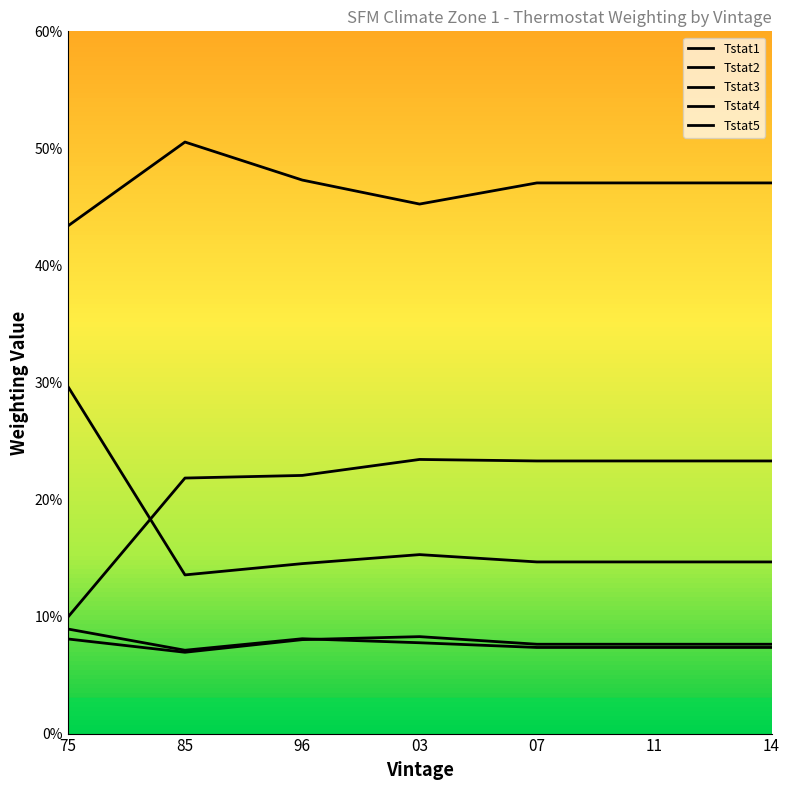

How many Tstat3 values are between 0 and 1?

7